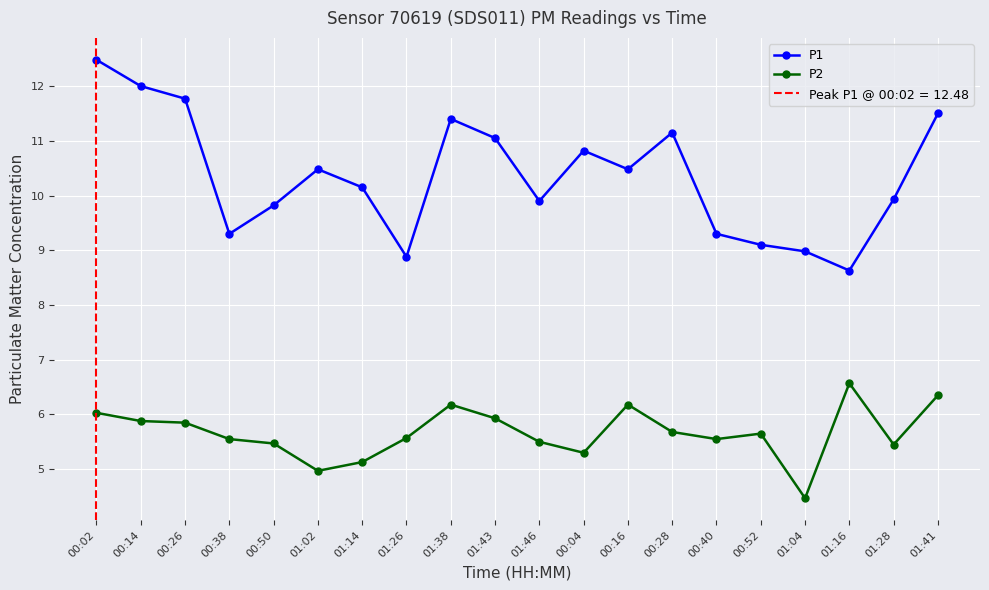

Reading right to left, what are all the values shown in this chart?

P1: 01:41=11.5	01:28=9.9	01:16=8.6	01:04=9.0	00:52=9.1	00:40=9.3	00:28=11.2	00:16=10.5	00:04=10.8	01:46=9.9	01:43=11.1	01:38=11.4	01:26=8.9	01:14=10.2	01:02=10.5	00:50=9.8	00:38=9.3	00:26=11.8	00:14=12.0	00:02=12.5
P2: 01:41=6.3	01:28=5.5	01:16=6.6	01:04=4.5	00:52=5.7	00:40=5.5	00:28=5.7	00:16=6.2	00:04=5.3	01:46=5.5	01:43=5.9	01:38=6.2	01:26=5.6	01:14=5.1	01:02=5.0	00:50=5.5	00:38=5.5	00:26=5.8	00:14=5.9	00:02=6.0